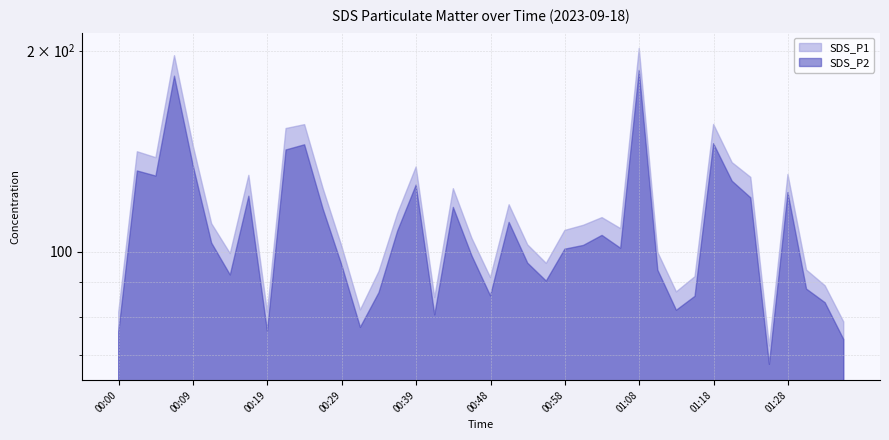

What value does the SDS_P1 series have at 00:19?

81.2